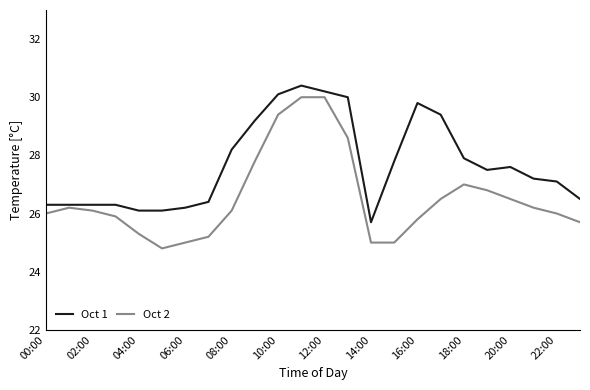

Which series has the largest total across all categories?

Oct 1